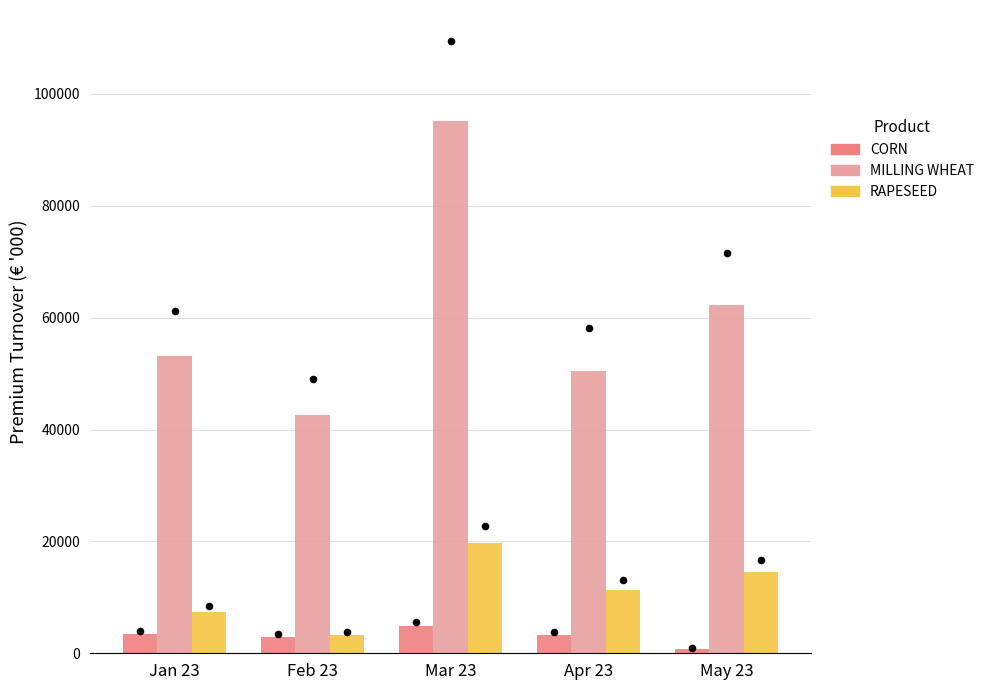

At how many categories does at least one series exceed 38303?

5